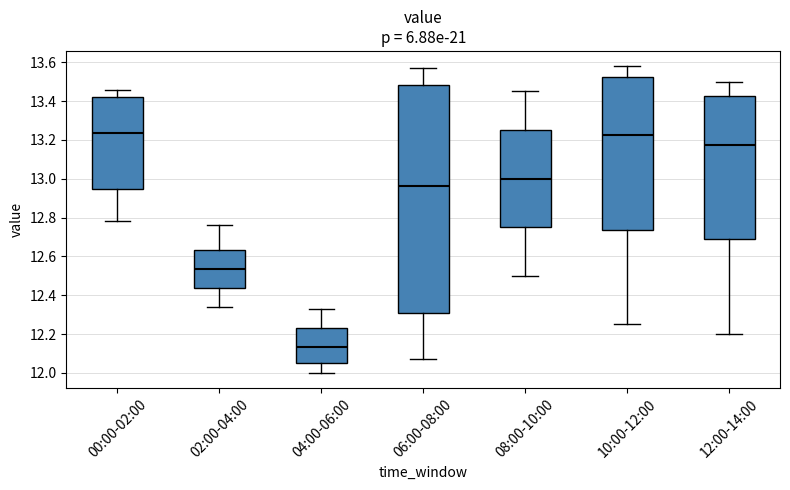

Which box is the tallest, from its lower edge to its upper edge?

06:00-08:00